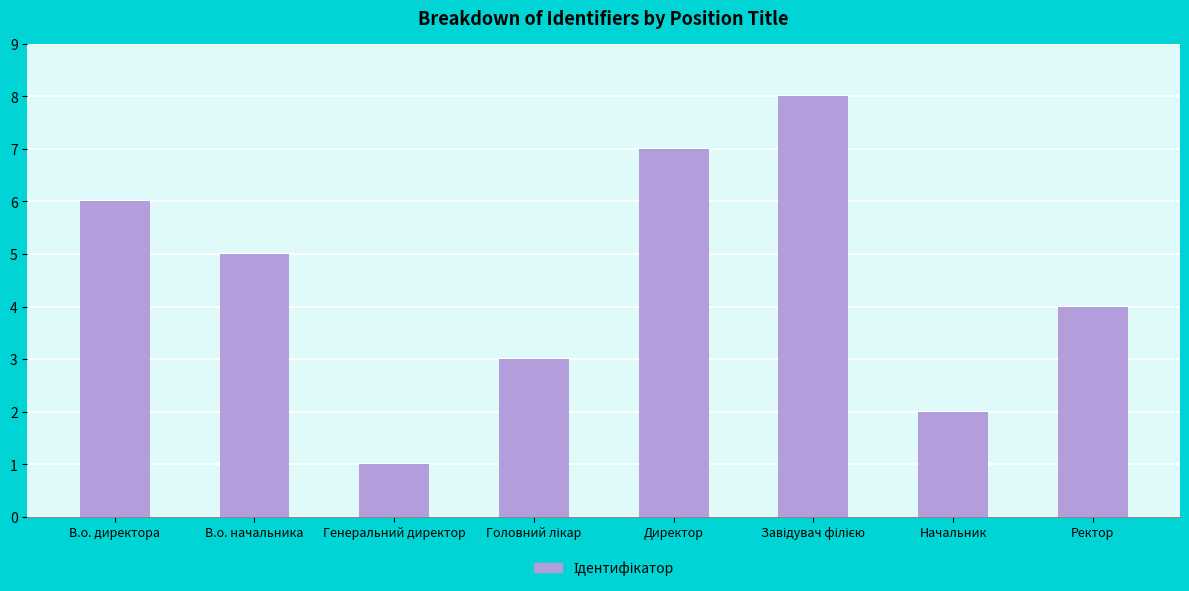

Between В.о. директора and Ректор, which is larger?

В.о. директора